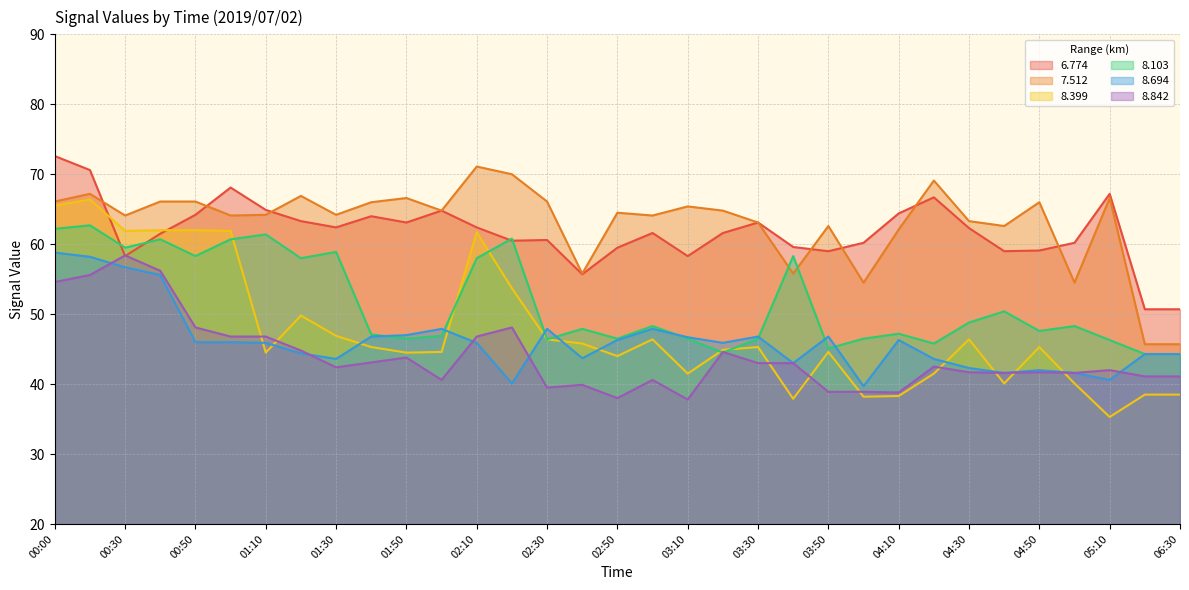

Reading right to left, extract all data points from this chart.

6.774: 50.7	50.7	67.2	60.2	59.1	59.0	62.3	66.7	64.4	60.2	59.0	59.6	63.1	61.6	58.3	61.6	59.5	55.7	60.6	60.5	62.4	64.8	63.1	64.0	62.4	63.3	64.9	68.1	64.2	61.5	58.3	70.6	72.6
7.512: 45.7	45.7	66.6	54.5	66.0	62.6	63.3	69.1	62.1	54.5	62.6	55.8	63.1	64.8	65.4	64.1	64.5	55.8	66.1	70.0	71.1	64.8	66.6	66.0	64.2	66.9	64.2	64.1	66.1	66.1	64.1	67.2	66.1
8.399: 38.5	38.5	35.3	40.1	45.3	40.1	46.4	41.5	38.3	38.2	44.6	37.9	45.3	44.9	41.5	46.4	44.0	45.8	46.4	53.7	61.7	44.6	44.5	45.3	46.9	49.8	44.5	61.9	62.0	62.0	61.9	66.4	65.5
8.103: 44.3	44.3	46.3	48.3	47.6	50.4	48.8	45.8	47.2	46.5	45.1	58.3	46.5	44.5	46.5	48.3	46.5	47.9	46.4	60.8	58.0	46.9	46.5	47.1	58.9	58.0	61.4	60.7	58.3	60.7	59.5	62.7	62.2
8.694: 44.3	44.3	40.6	41.6	42.0	41.6	42.3	43.6	46.3	39.7	46.8	43.0	46.8	45.9	46.7	47.9	46.3	43.7	47.9	40.1	45.9	47.9	47.0	46.8	43.6	44.4	45.9	46.0	46.0	55.6	56.7	58.2	58.8
8.842: 41.1	41.1	42.0	41.6	41.7	41.6	41.7	42.5	38.8	38.9	38.9	43.0	43.0	44.6	37.8	40.6	38.0	39.9	39.5	48.1	46.8	40.6	43.8	43.1	42.4	44.8	46.8	46.8	48.1	56.2	58.4	55.6	54.6